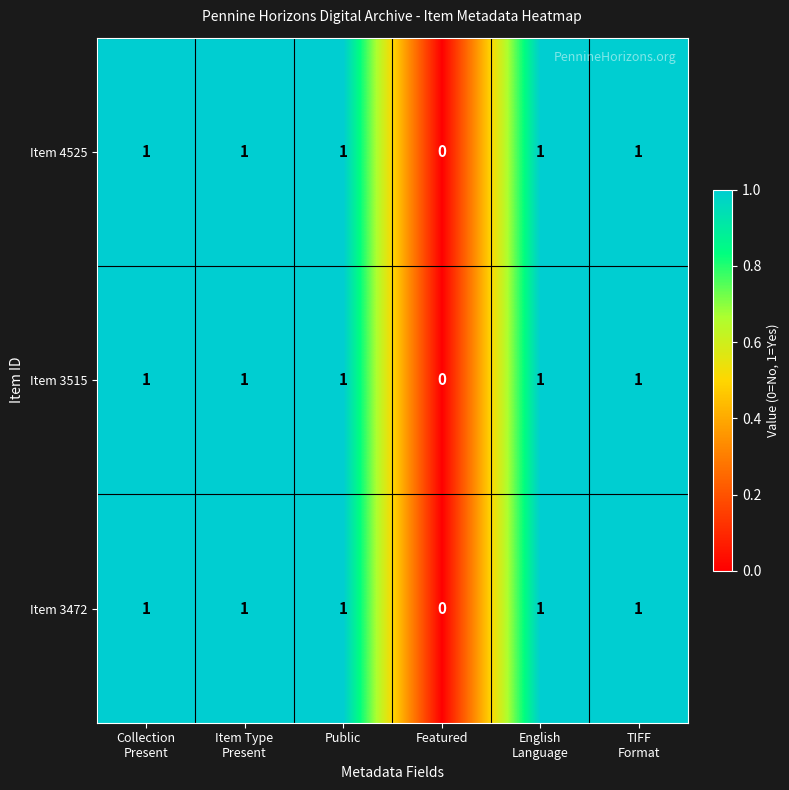

Count the Item 3515 values in the range 1 to 2.

5